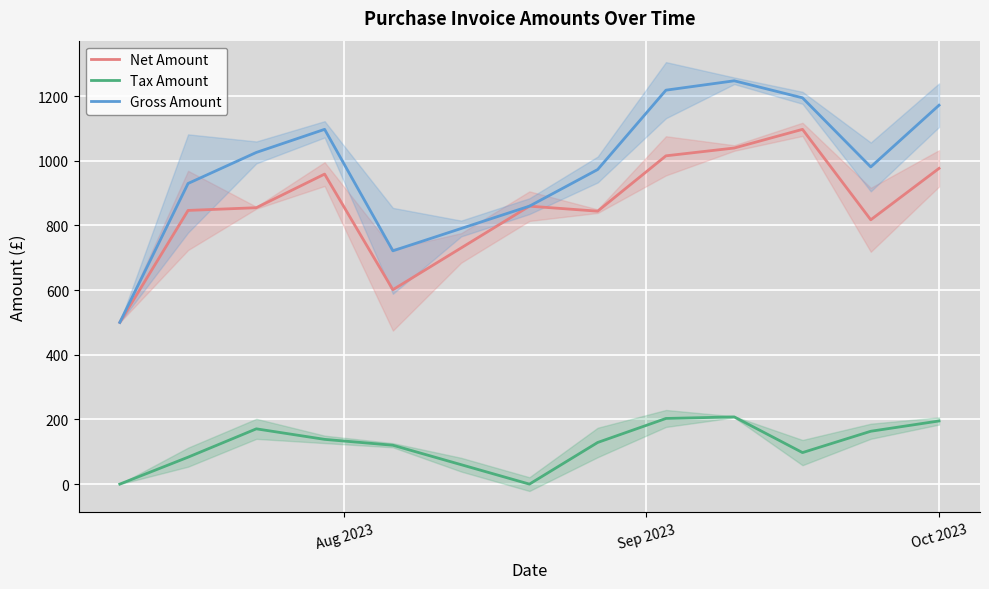

True or false: Tax Amount and Net Amount intersect in this chart.

False